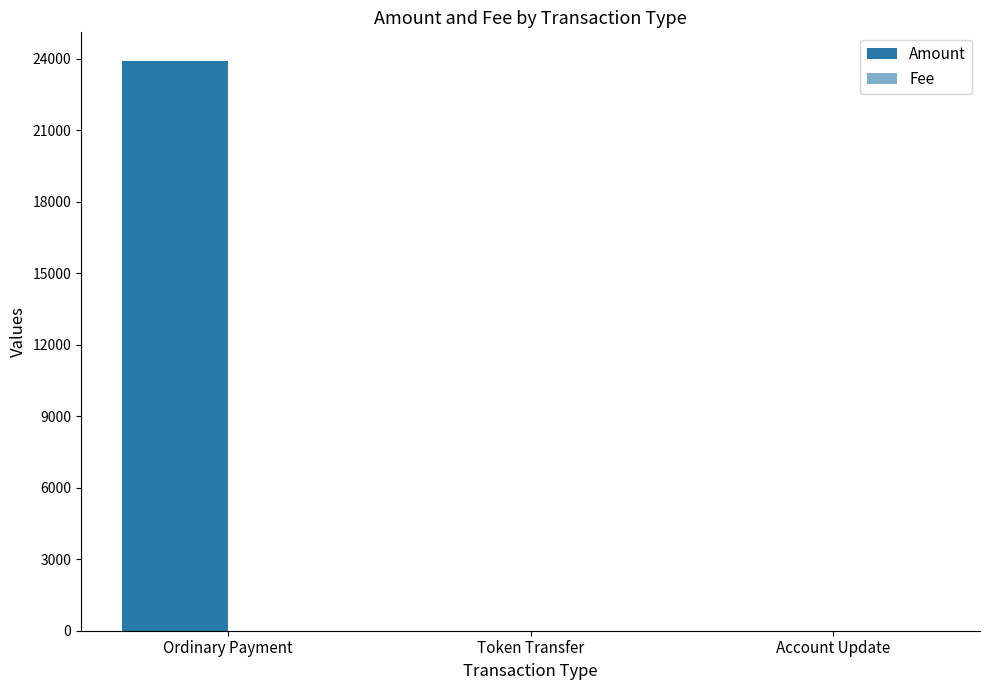

Rank the series at Account Update from lowest to highest value.

Amount, Fee